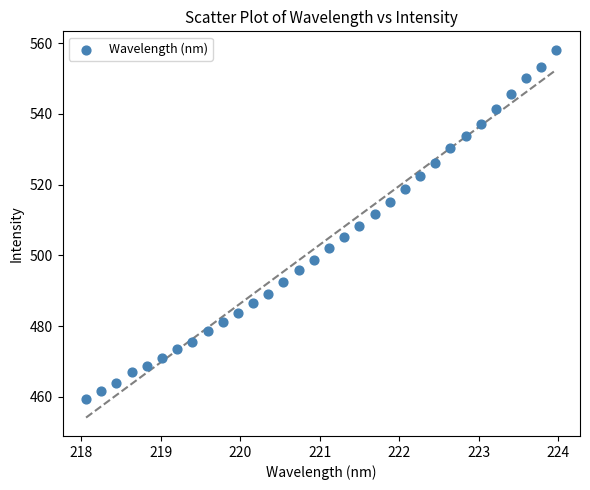

What is the range of Y values (max minus min)?

98.8